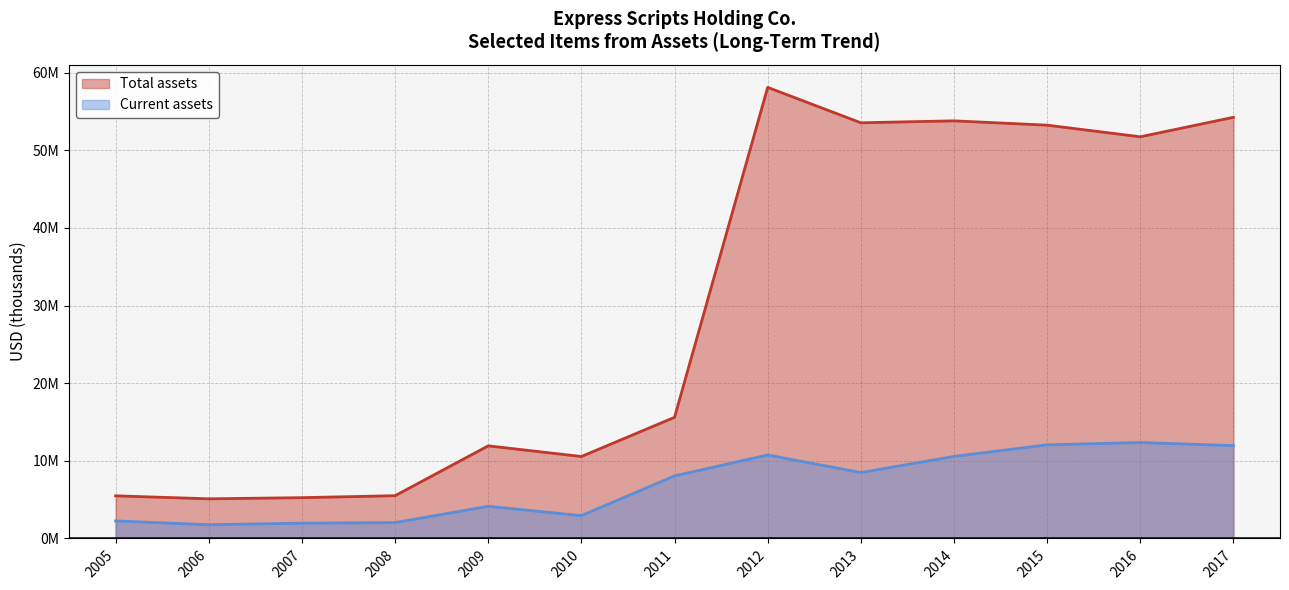

At how many categories does at least one series exceed 17570565?

6